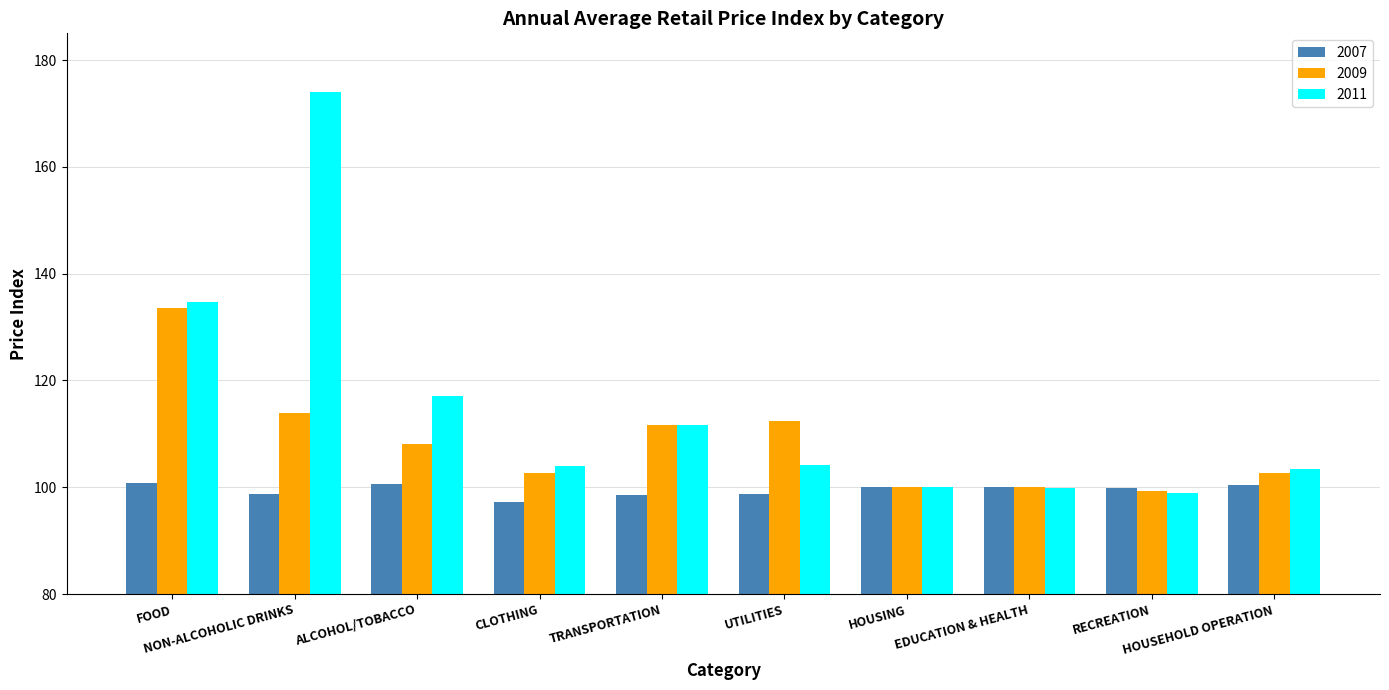

What is the spread (max minus min) of values at HOUSEHOLD OPERATION?

2.9